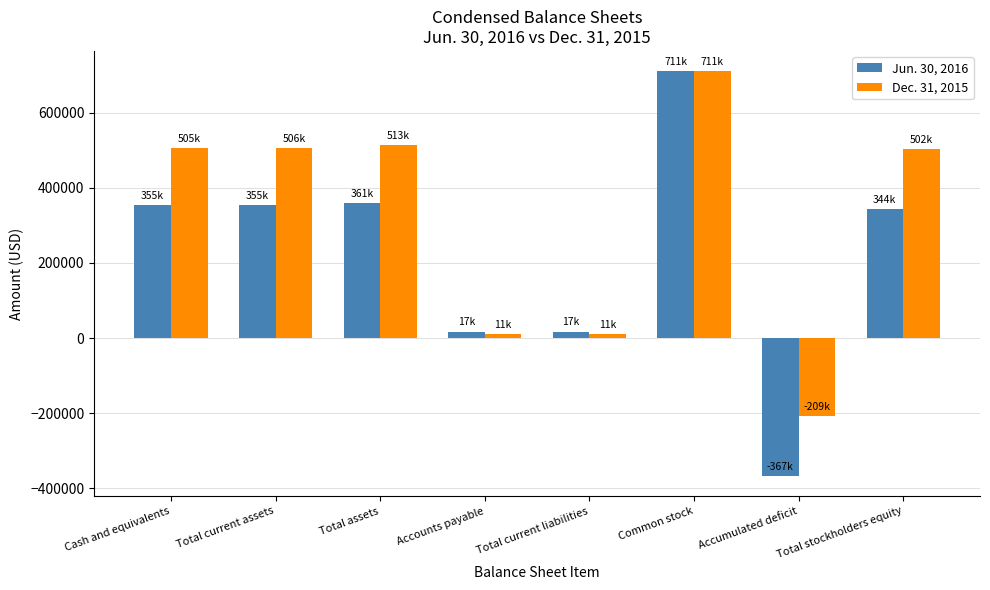

At which category is the sum across all series the highest?

Common stock